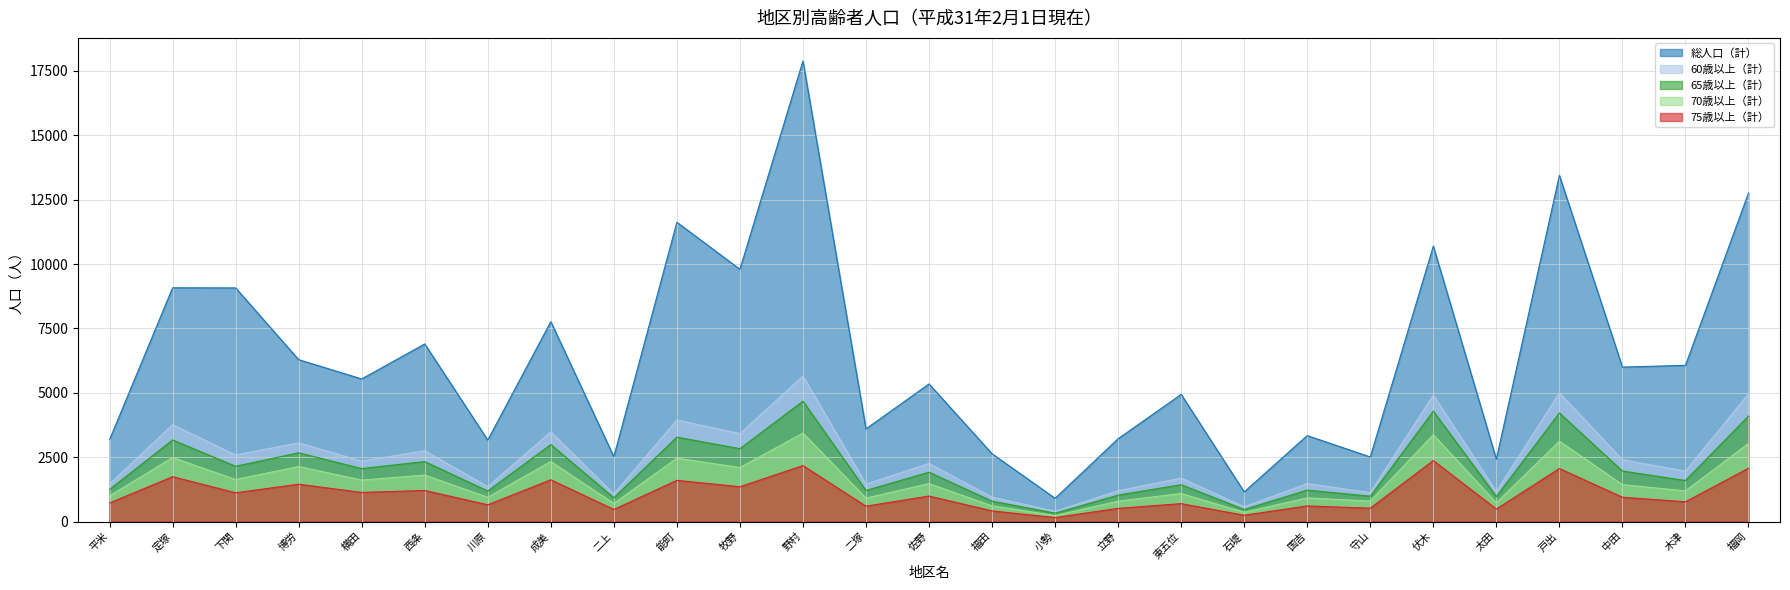

Between 西条 and 戸出, which is larger?

戸出